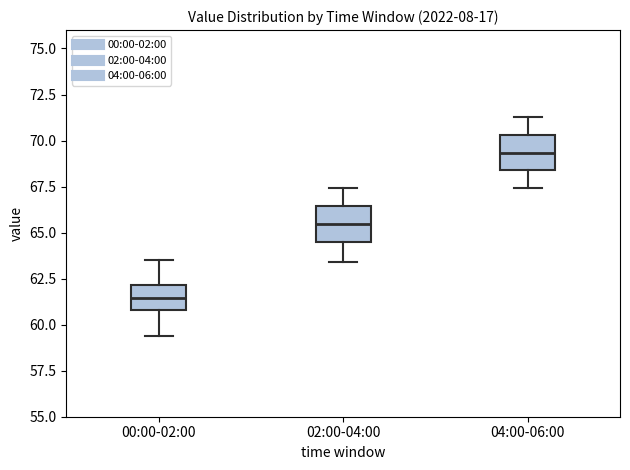

Reading left to right, transcribe this box plot: for each box, give where its median line is, the range the box spans, and where its two whiskers end, as read against the y-axis. The values are not printed on the chart, so give them approximately, as read against the axis.

00:00-02:00: median 61.5, box 61.0 to 62.0, whiskers 59.5 to 63.5
02:00-04:00: median 65.5, box 64.5 to 66.5, whiskers 63.5 to 67.5
04:00-06:00: median 69.5, box 68.5 to 70.5, whiskers 67.5 to 71.5